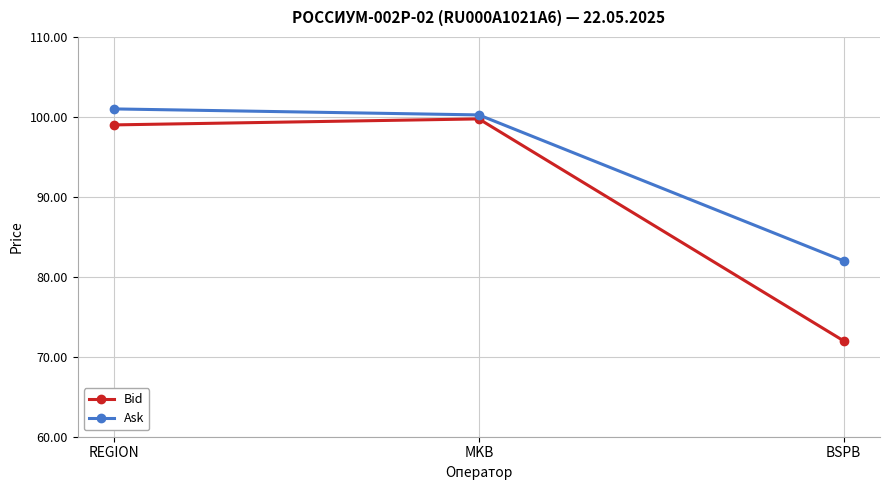

Where does the Ask series first go above 100?

REGION